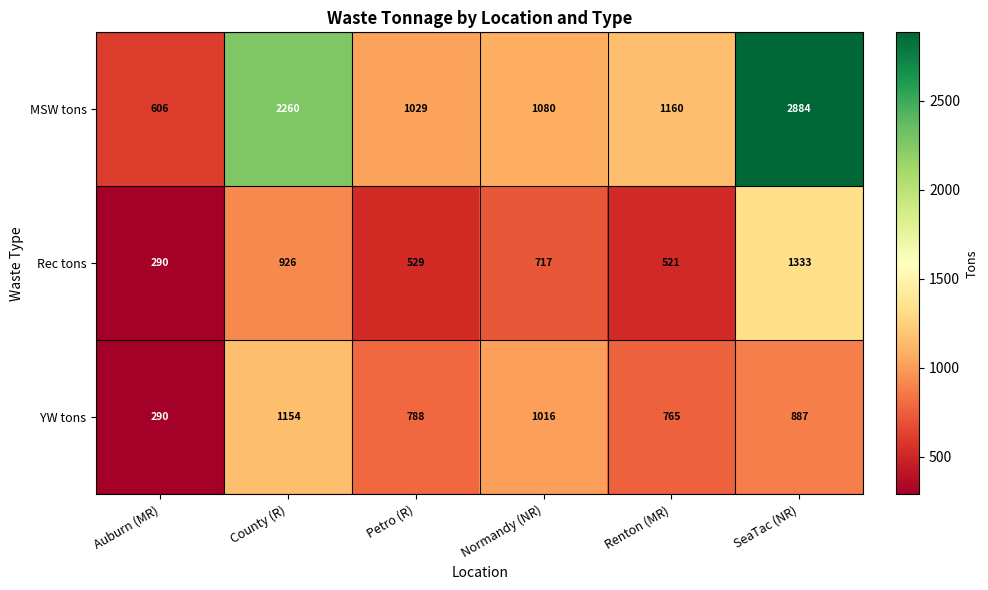

Which category has the lowest value across all series?

Auburn (MR)